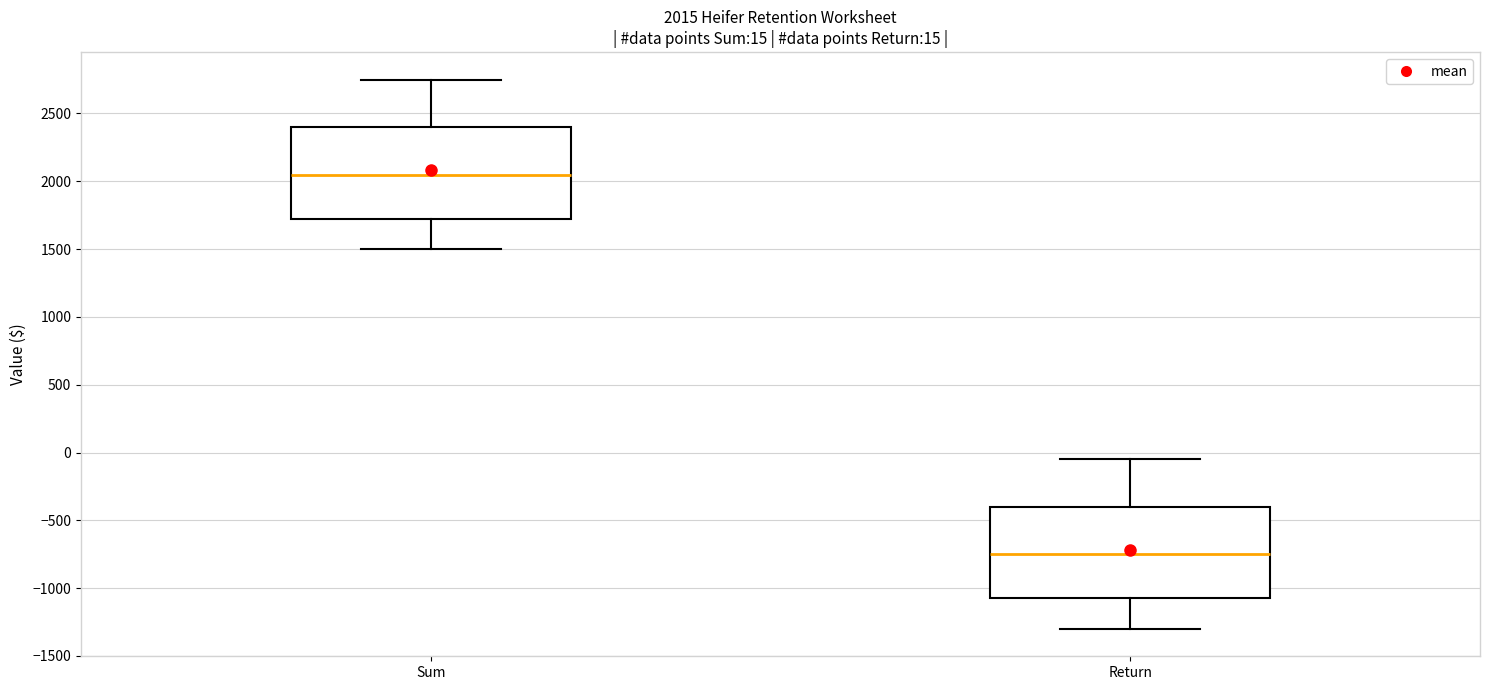

Which box has the highest median line?

Sum